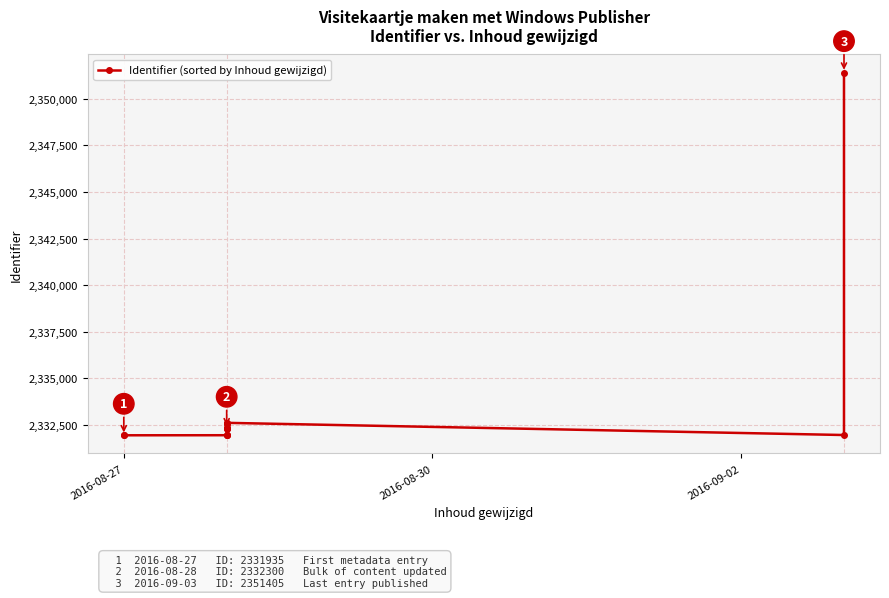

True or false: the data has more than 1 interior local peaks.

False